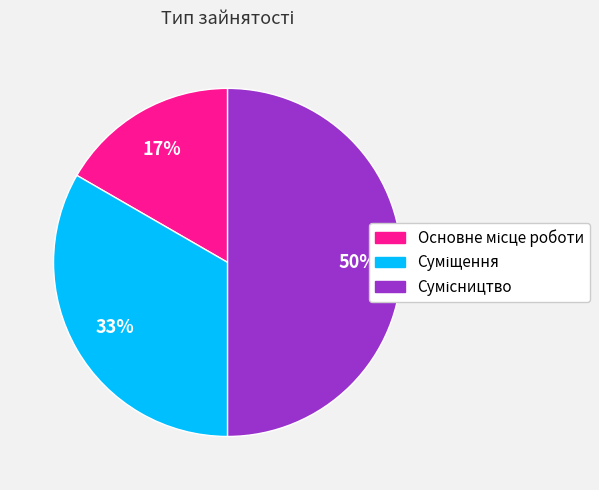

How many slices are in this pie chart?

3